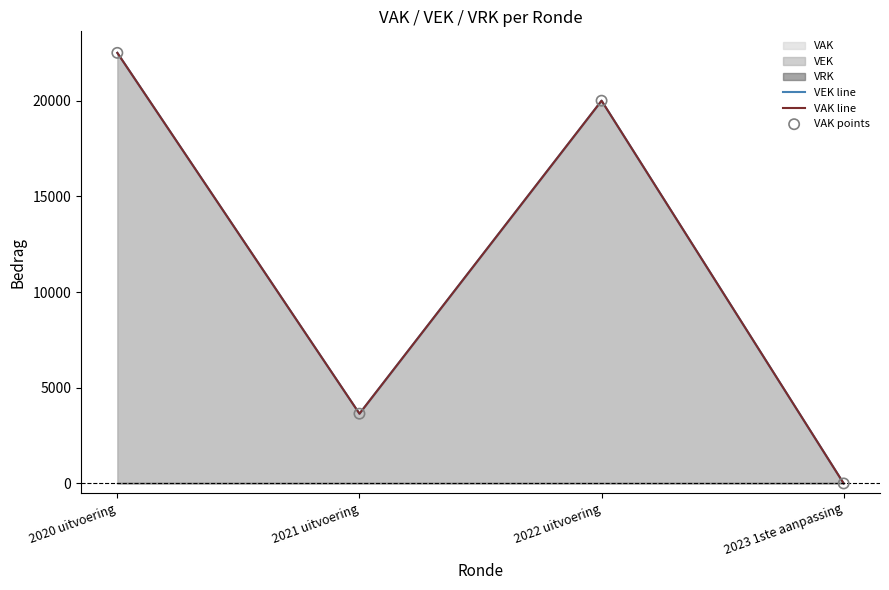

At how many categories does at least one series exceed 9912?

2